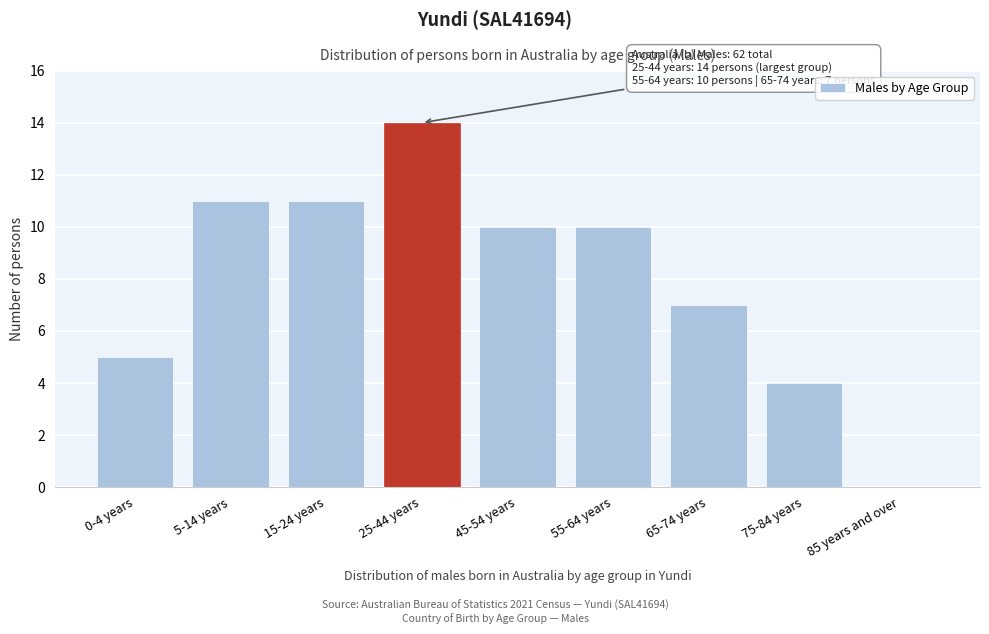

Reading left to right, extract all data points from this chart.

0-4 years=5	5-14 years=11	15-24 years=11	25-44 years=14	45-54 years=10	55-64 years=10	65-74 years=7	75-84 years=4	85 years and over=0